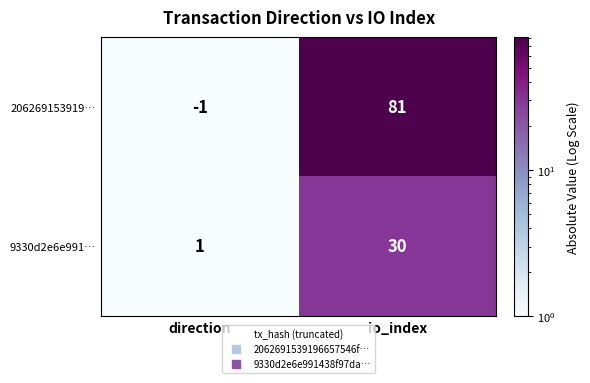

What is the spread (max minus min) of values at io_index?

51